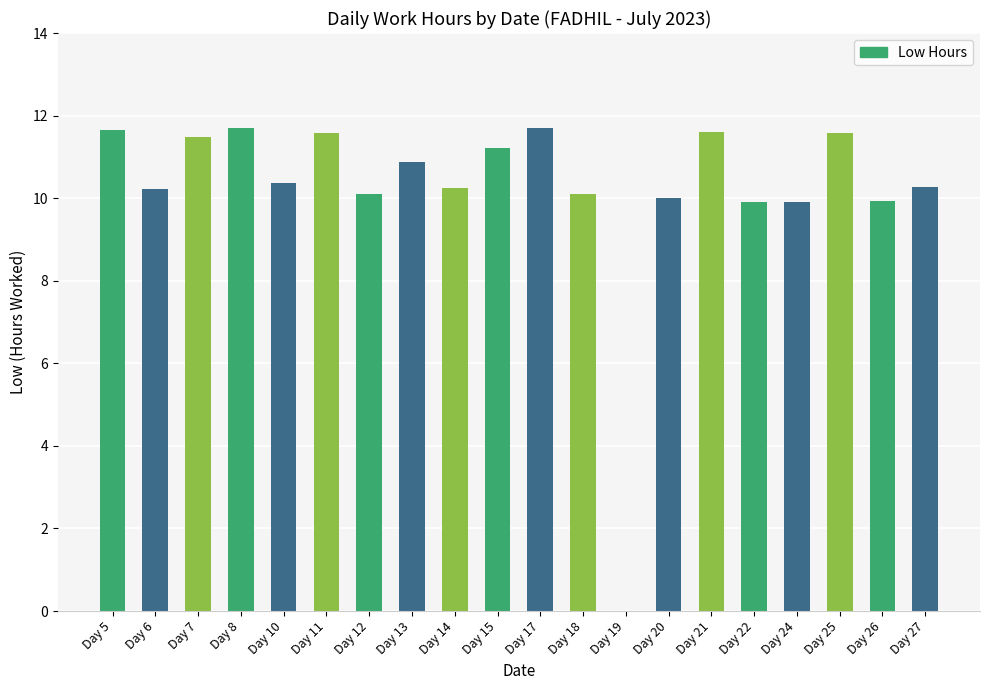

The chart shows a value of 16.2 at Day 24. True or false?

False